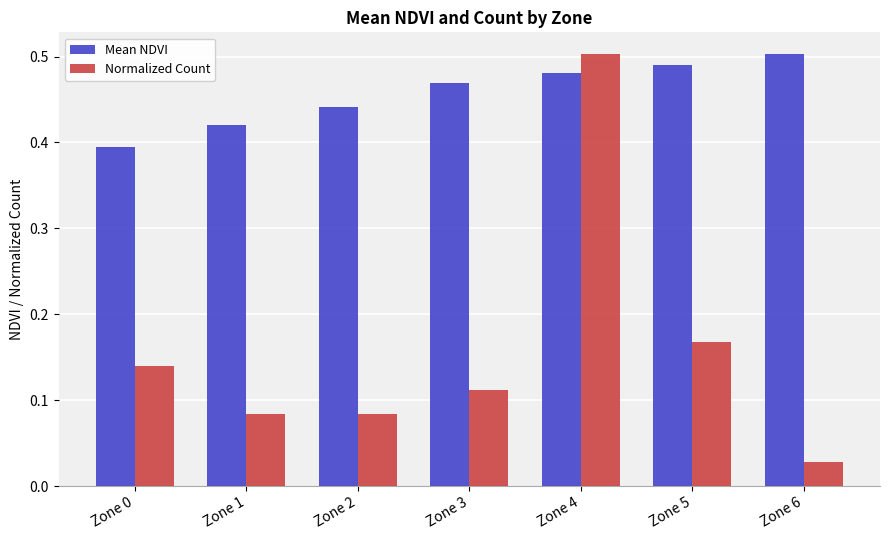

What is the sum of all Mean NDVI values?

3.2